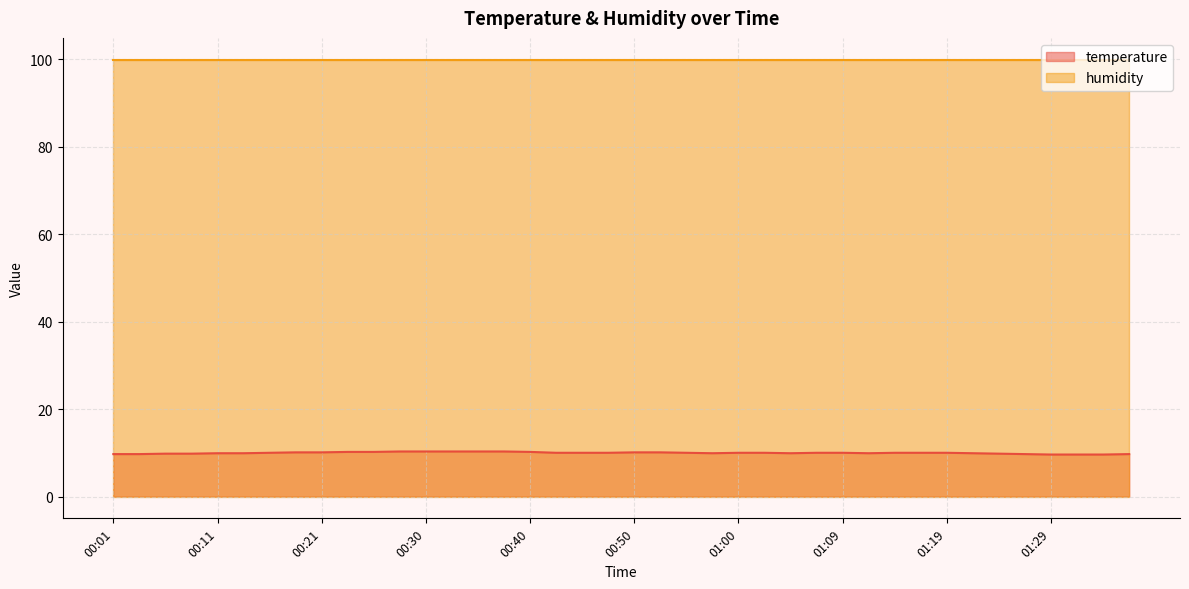

True or false: temperature and humidity cross at least once.

False